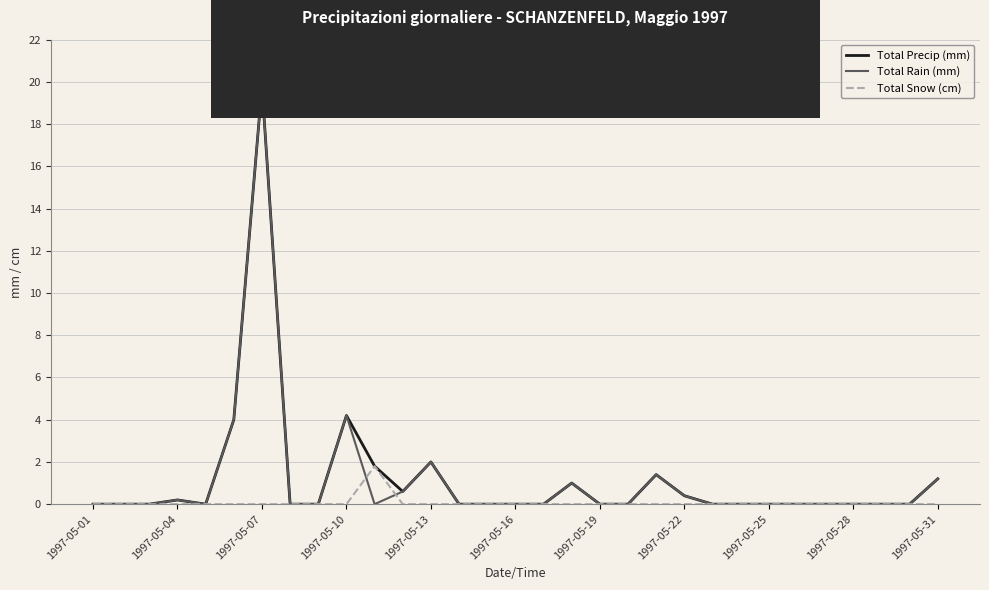

At how many categories does at least one series exceed 14?

1